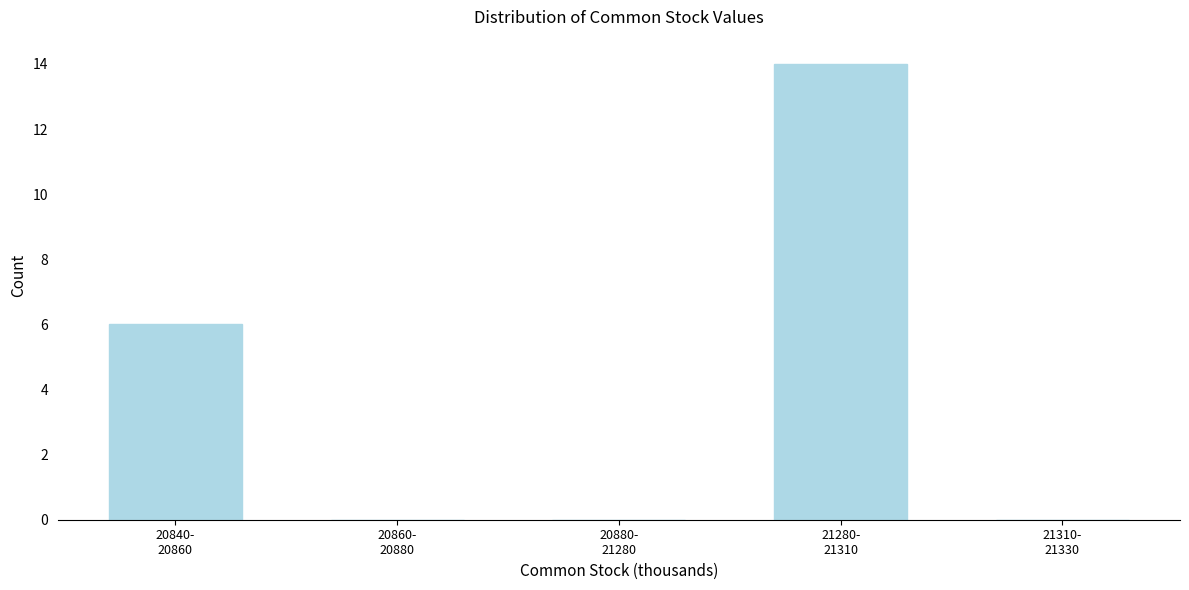

What is the maximum value shown in the chart?

14